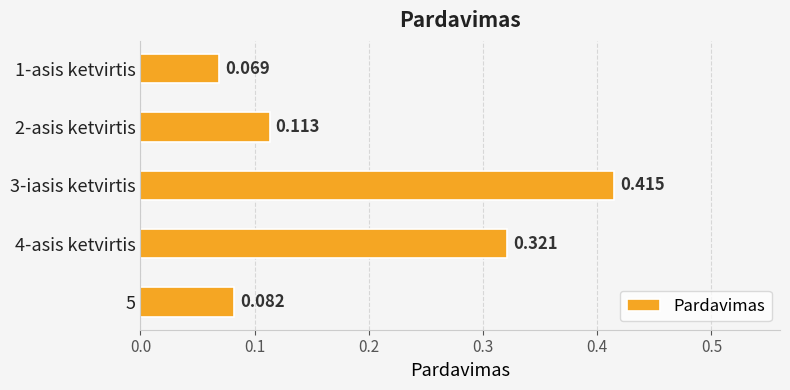

Count the number of data series in this chart.

1